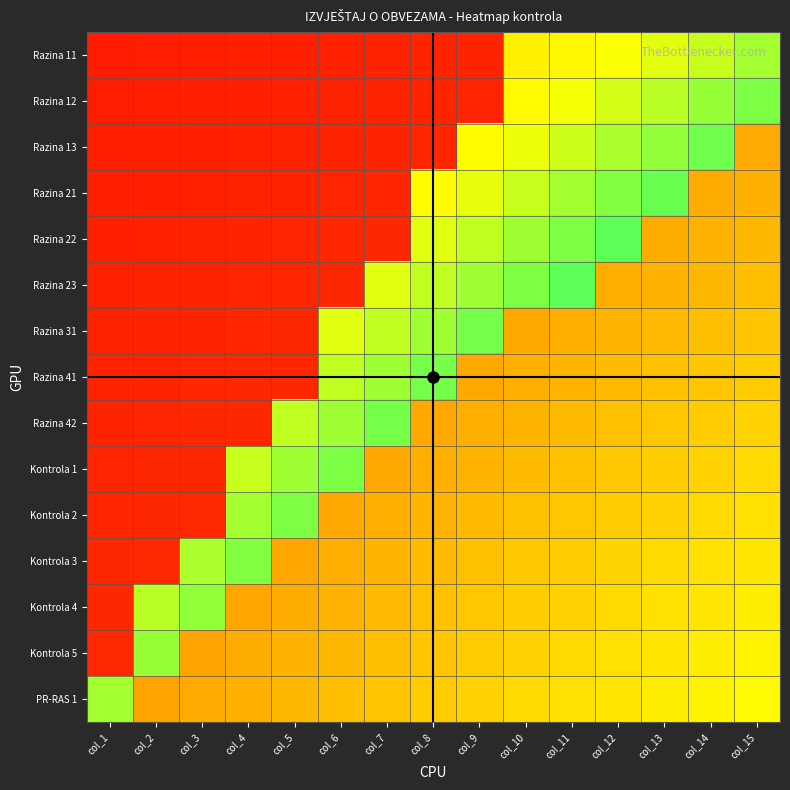

What is the difference between the highest and lowest values at col_11?

0.3